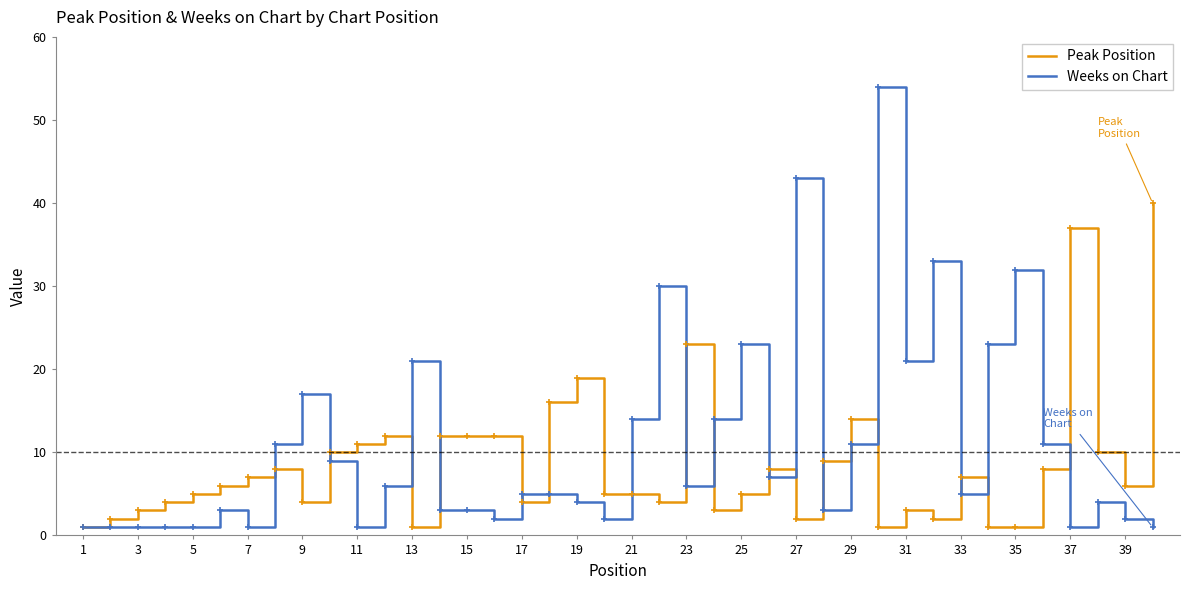

What is the greatest value displayed?

54